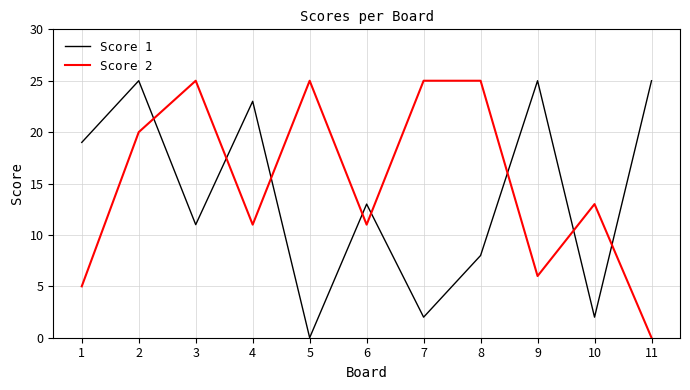

What is the difference between the Score 1 values at 10 and 4?

21